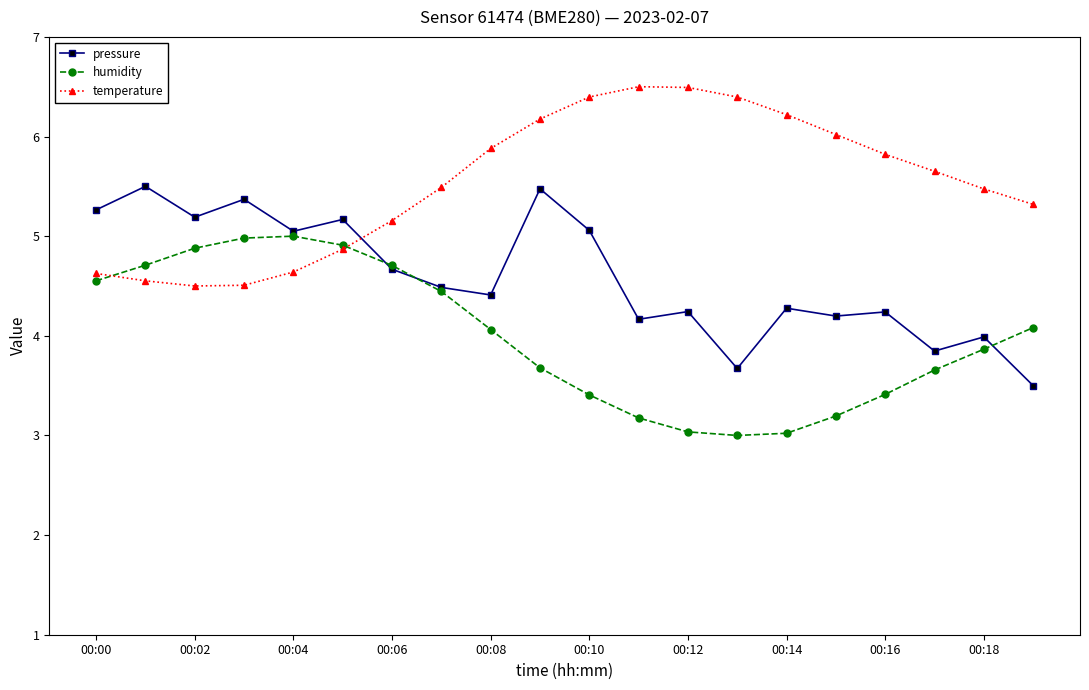

True or false: pressure has more than 0 points higher than both neighbors.

True